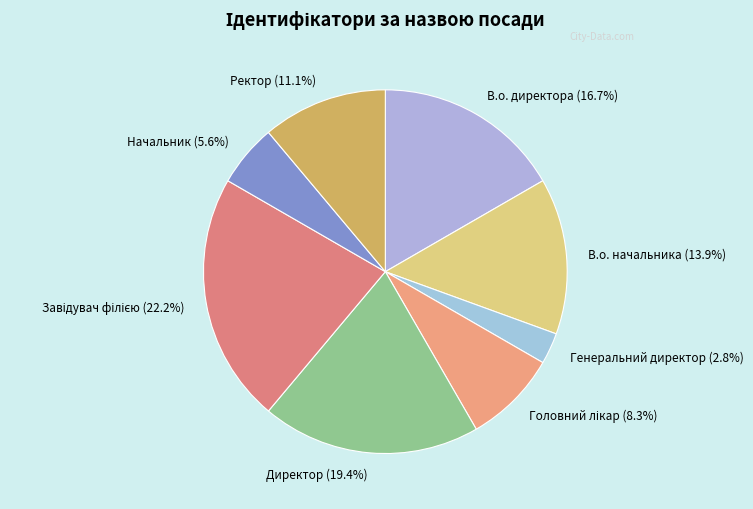

Which slice is the smallest?

Генеральний директор